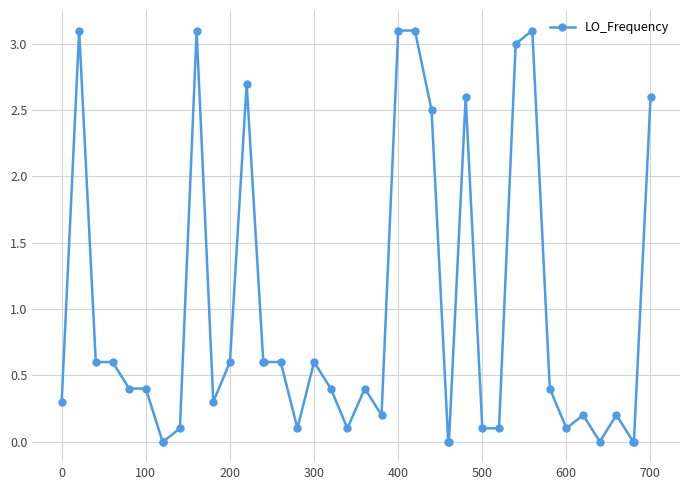

True or false: there are more than 1 points higher than both neighbors.

True